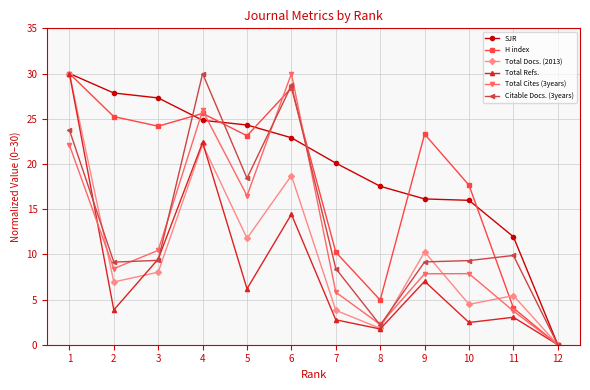

At which label does SJR reach its peak?

1